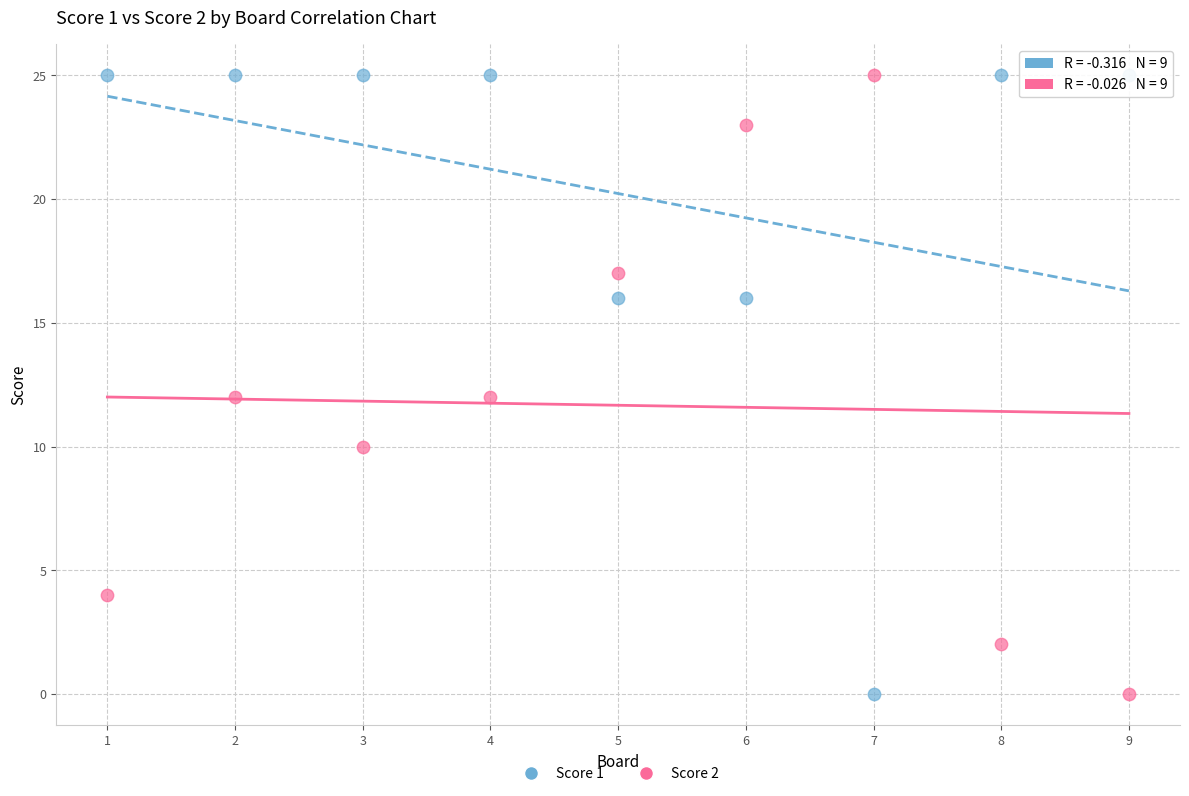

What is the X range (max minus min) for the scatter plot?

8